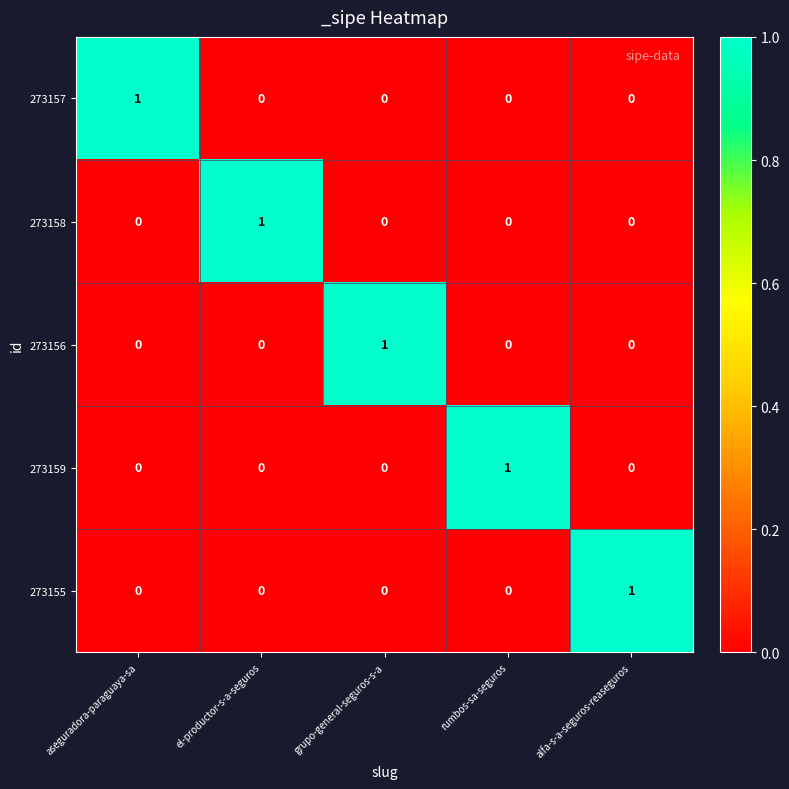

How many categories are shown in the chart?

5